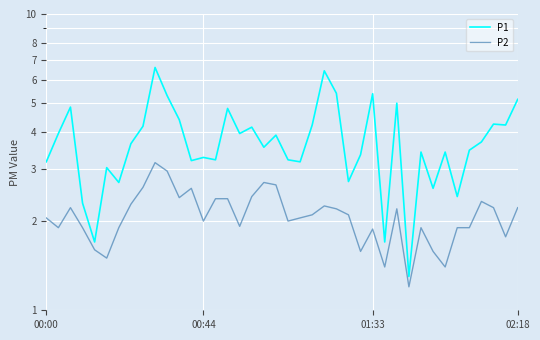

Reading left to right, list all the values displayed in this chart.

P1: 3.2	4.0	4.8	2.3	1.7	3.0	2.7	3.6	4.2	6.6	5.3	4.4	3.2	3.3	3.2	4.8	4.0	4.2	3.5	3.9	3.2	3.2	4.2	6.4	5.4	2.7	3.4	5.4	1.7	5.0	1.3	3.4	2.6	3.4	2.4	3.5	3.7	4.2	4.2	5.2
P2: 2.0	1.9	2.2	1.9	1.6	1.5	1.9	2.3	2.6	3.1	3.0	2.4	2.6	2.0	2.4	2.4	1.9	2.4	2.7	2.6	2.0	2.0	2.1	2.2	2.2	2.1	1.6	1.9	1.4	2.2	1.2	1.9	1.6	1.4	1.9	1.9	2.3	2.2	1.8	2.2